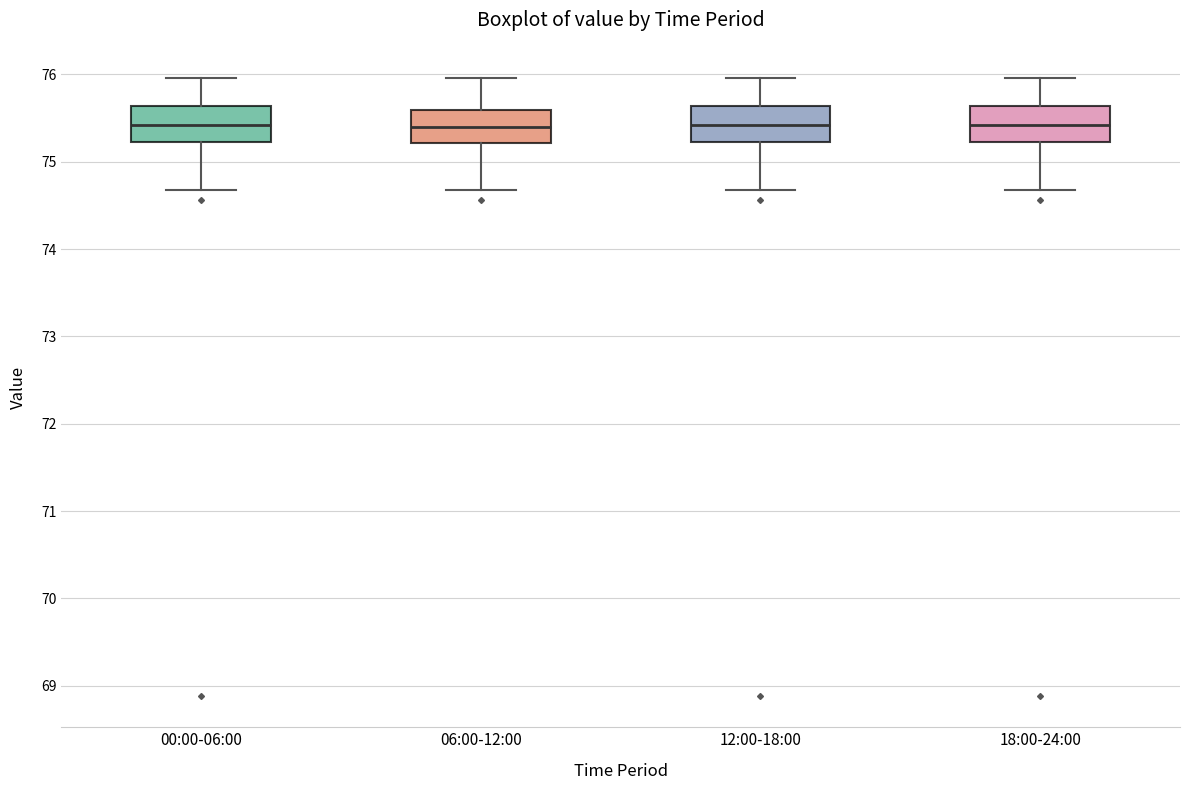

Reading left to right, transcribe this box plot: for each box, give where its median line is, the range the box spans, and where its two whiskers end, as read against the y-axis. The values are not printed on the chart, so give them approximately, as read against the axis.

00:00-06:00: median 75.4, box 75.2 to 75.6, whiskers 74.7 to 76.0
06:00-12:00: median 75.4, box 75.2 to 75.6, whiskers 74.7 to 76.0
12:00-18:00: median 75.4, box 75.2 to 75.6, whiskers 74.7 to 76.0
18:00-24:00: median 75.4, box 75.2 to 75.6, whiskers 74.7 to 76.0